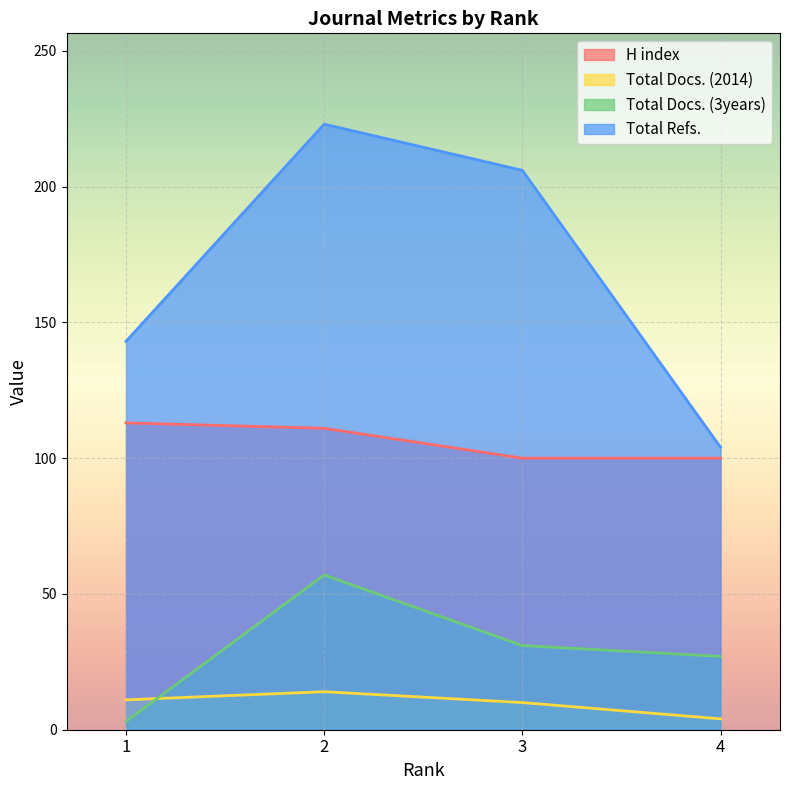

How many values in the Total Docs. (3years) series exceed 31?

1